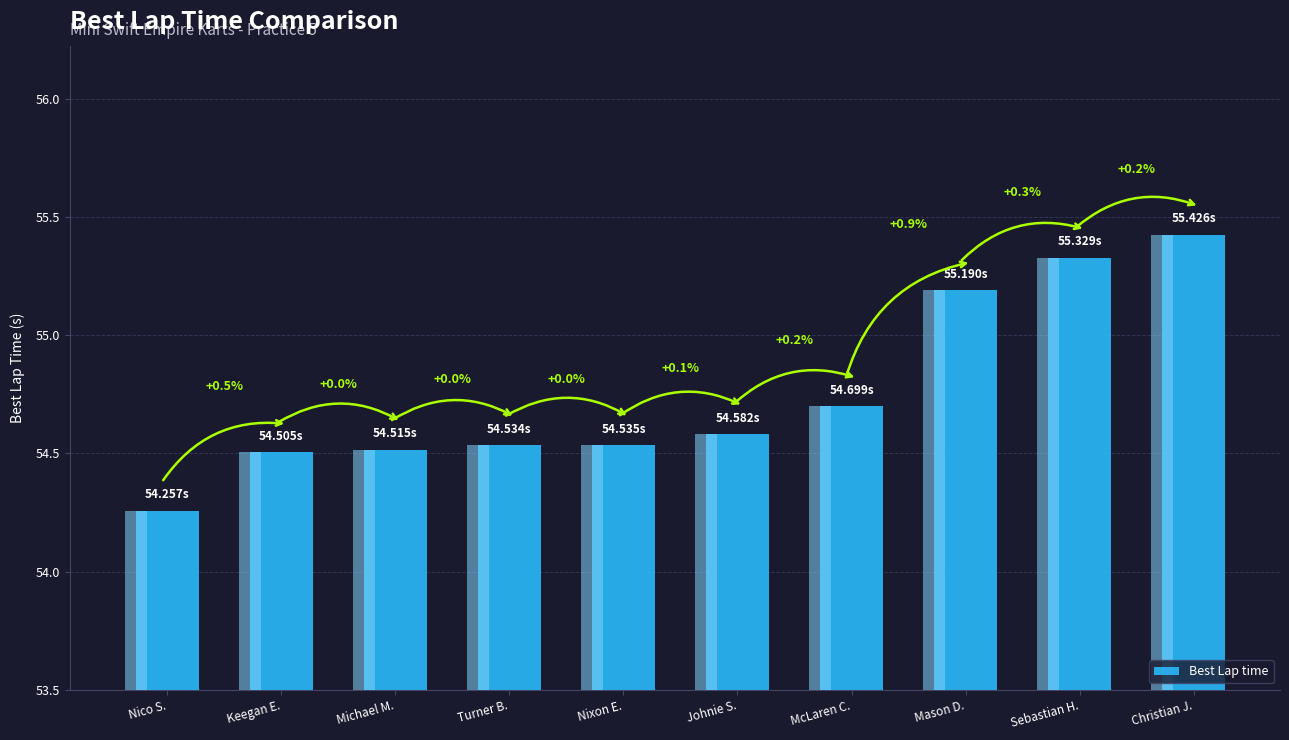

Where is the data nearest to the value 54?

Nico S.